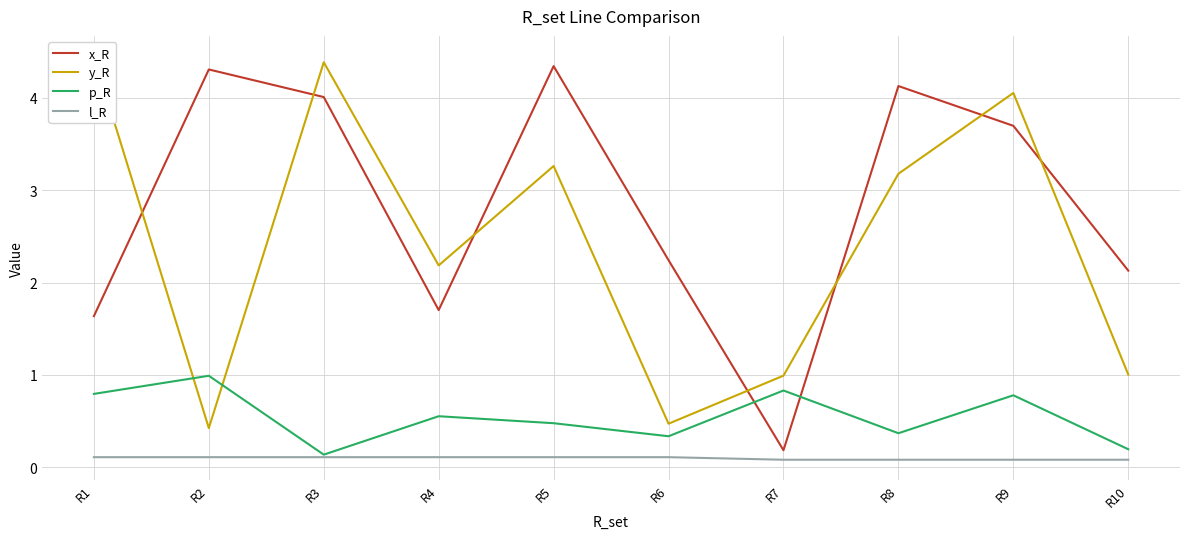

What is the spread (max minus min) of values at R10?

2.0